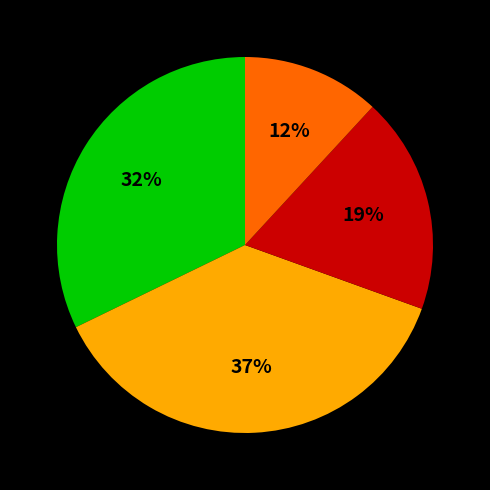

To the nearest percent, what is the average slice percentage?

25%